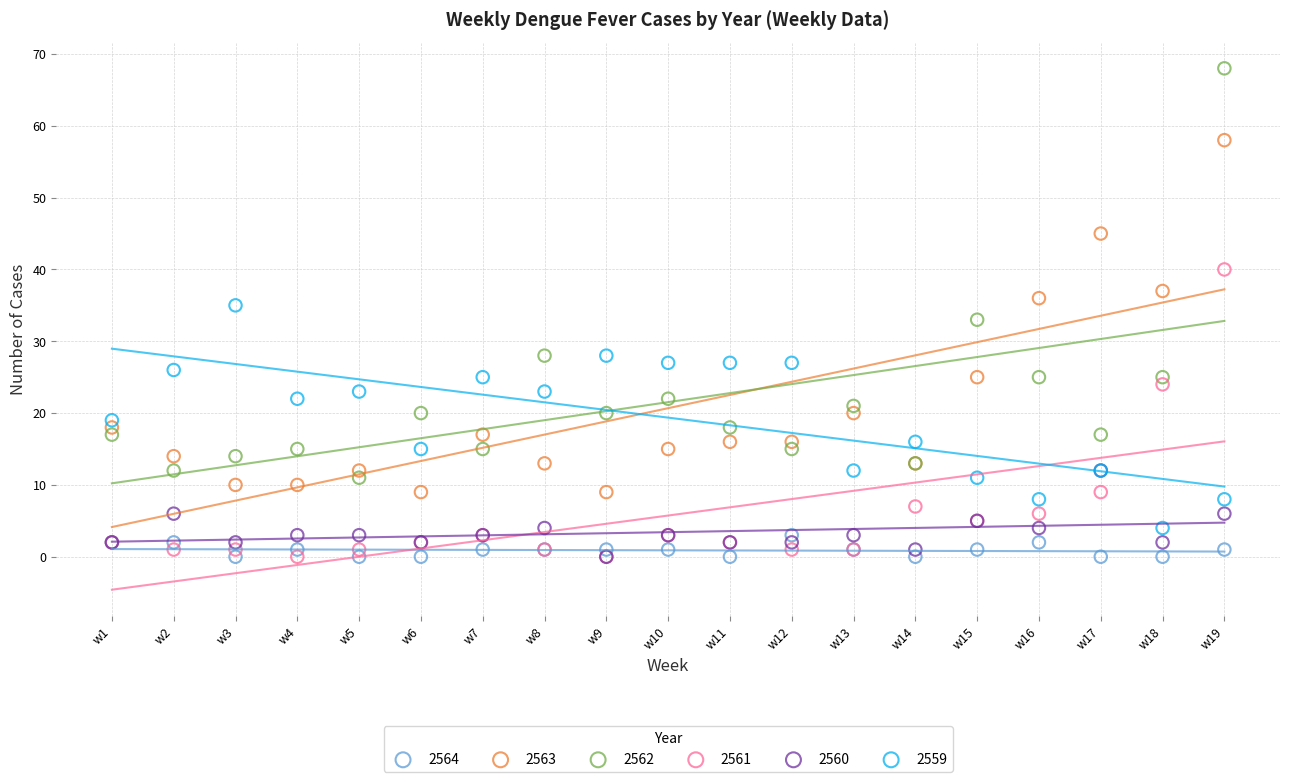

What are all the series names shown in the legend?

2564, 2563, 2562, 2561, 2560, 2559